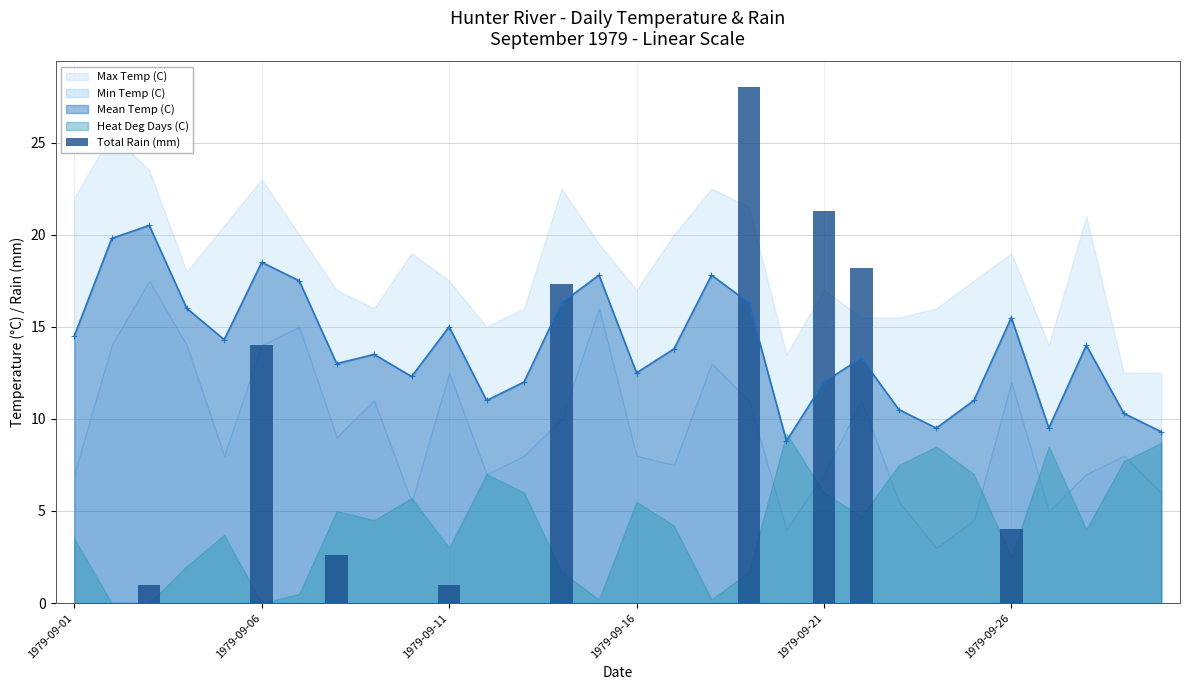

What is the sum of all values?

107.4